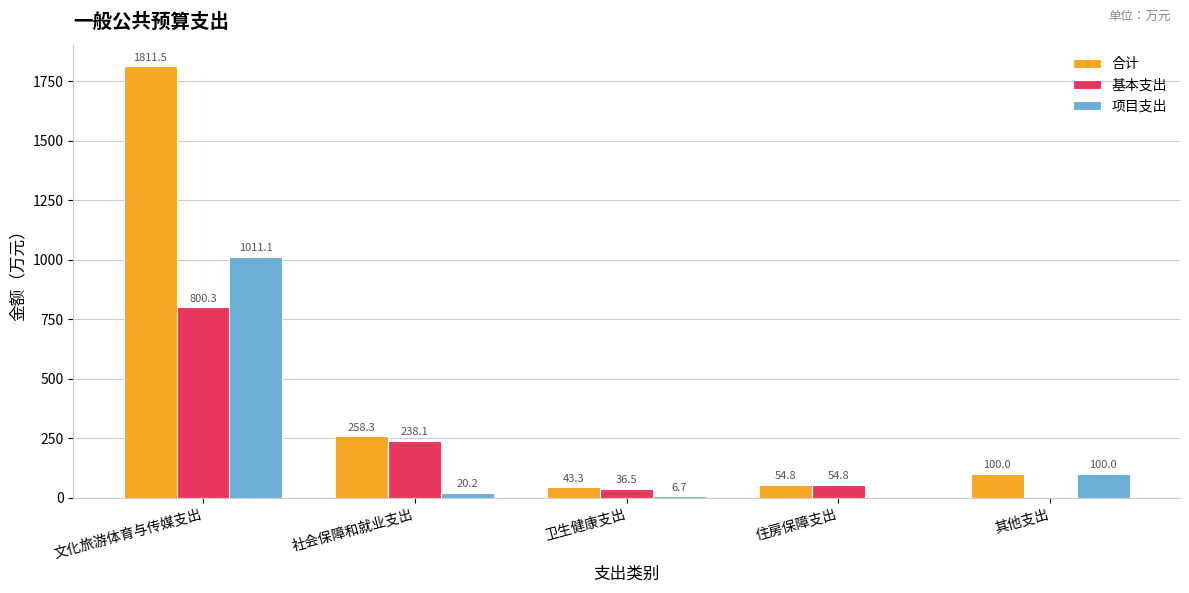

The value of 基本支出 at 卫生健康支出 is 36.5. True or false?

True